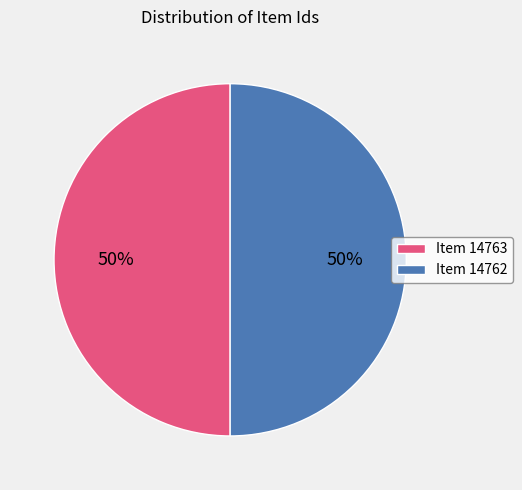

How many slices are in this pie chart?

2